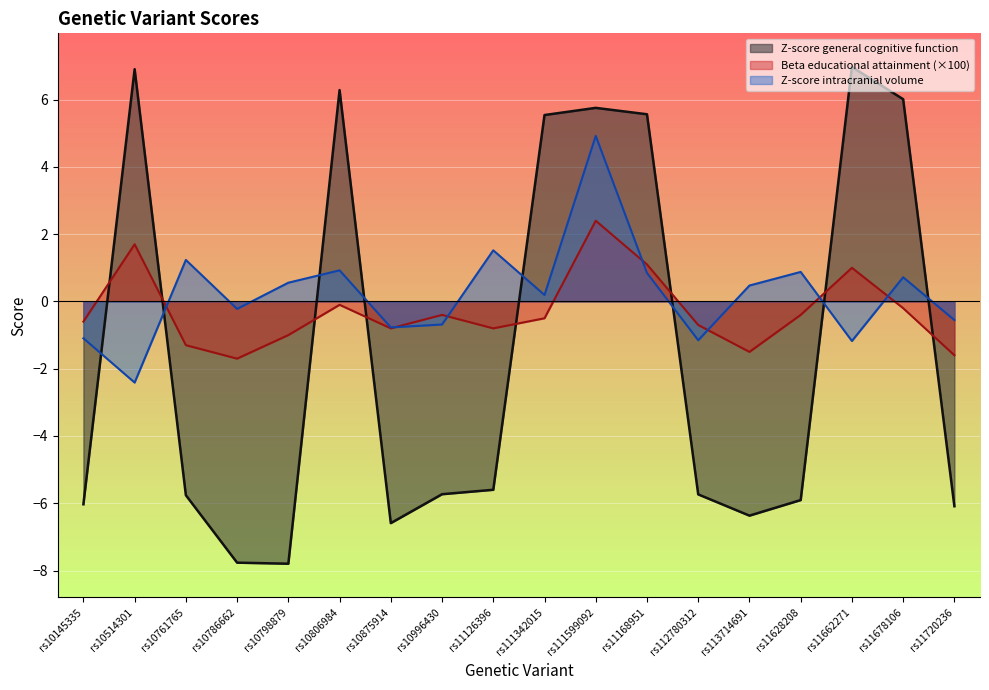

How many data points in Z-score intracranial volume are less than 0?

8